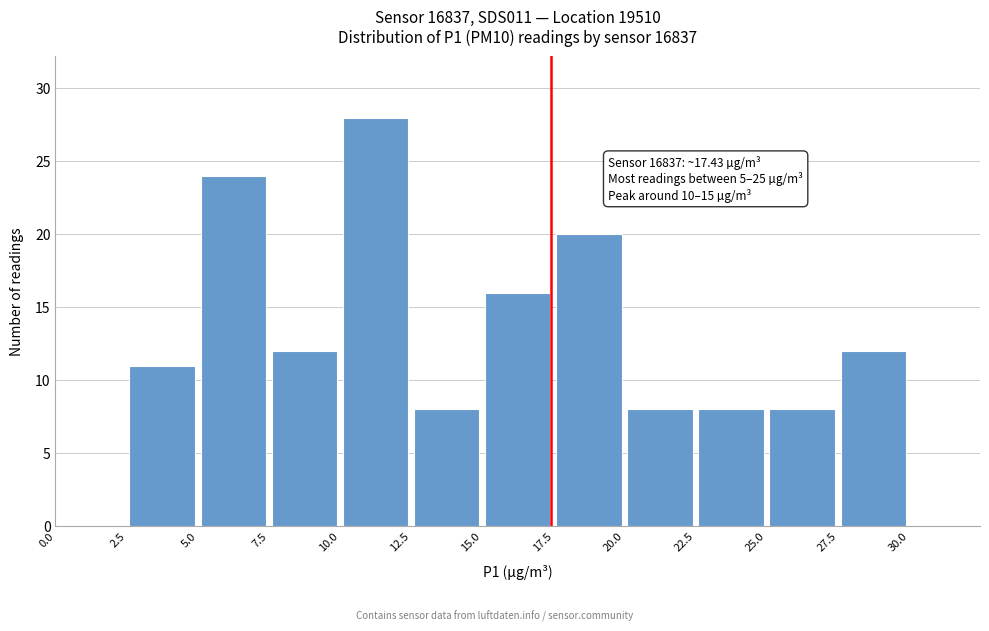

Over which range of the x-axis is the bar tallest?

10.0 to 12.5